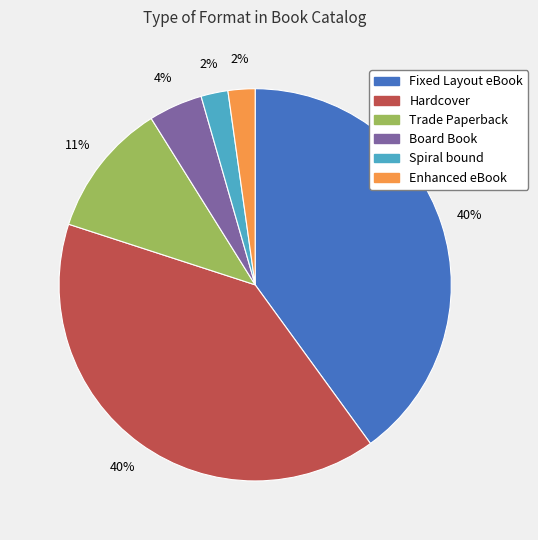

Is Spiral bound the majority of the pie?

No